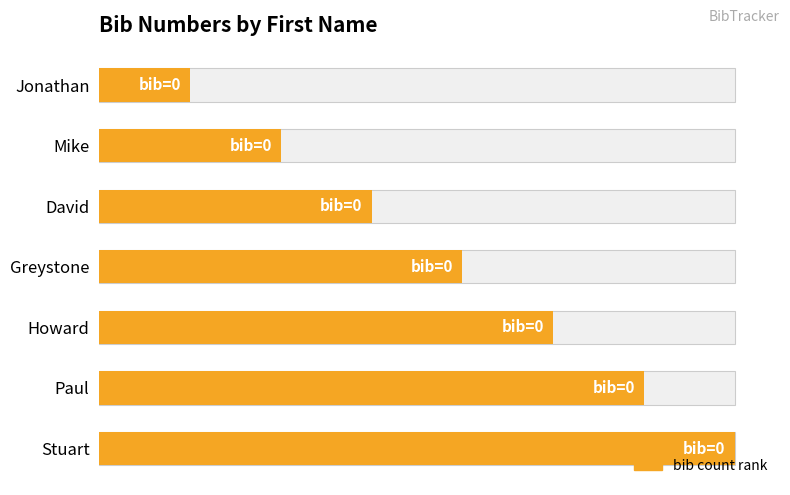

Between Jonathan and Paul, which is larger?

Paul